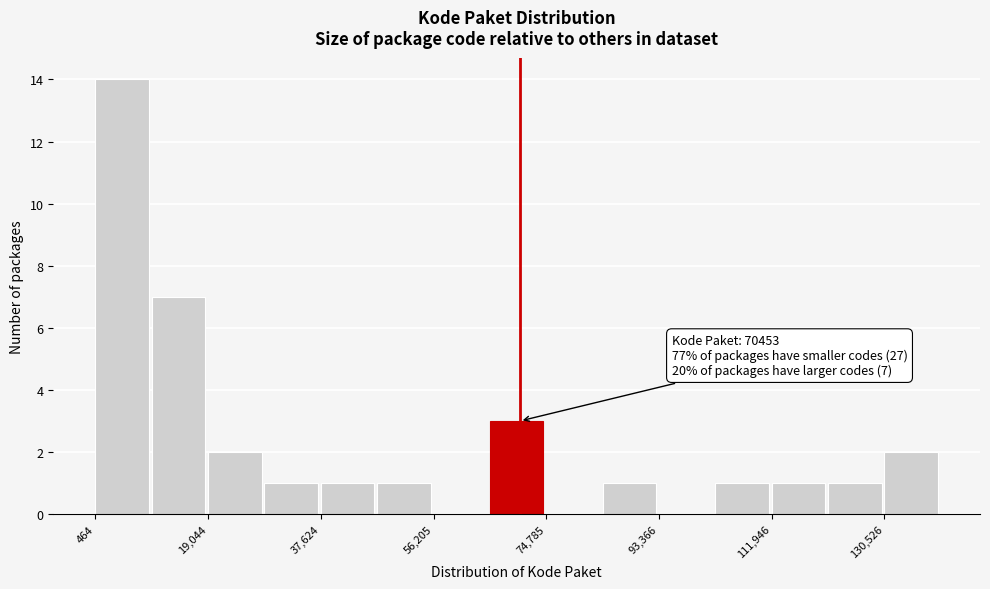

Over which range of the x-axis is the bar tallest?

0 to 10000